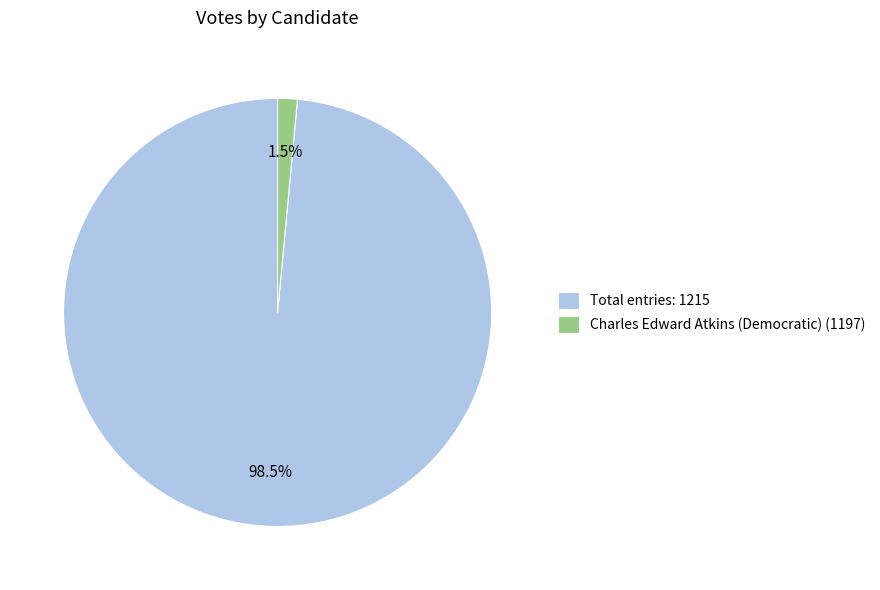

Which category has the smallest portion of the pie?

Charles Edward Atkins (Democratic) (1197)